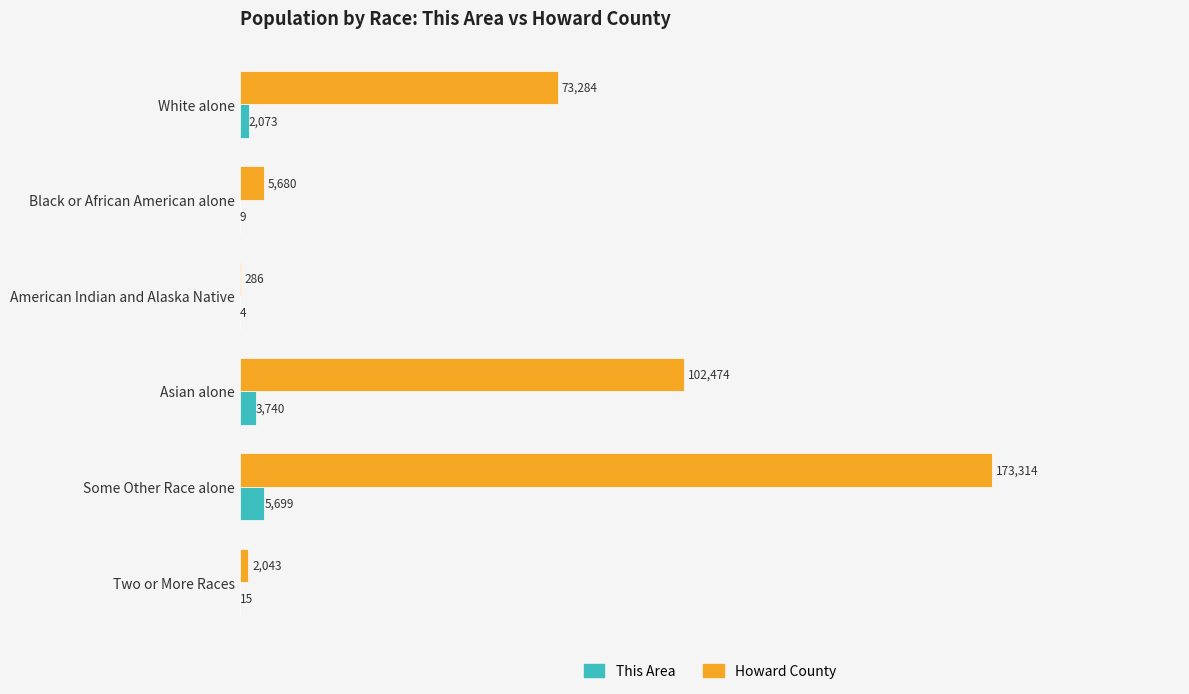

Which label corresponds to the largest value in the chart?

Some Other Race alone